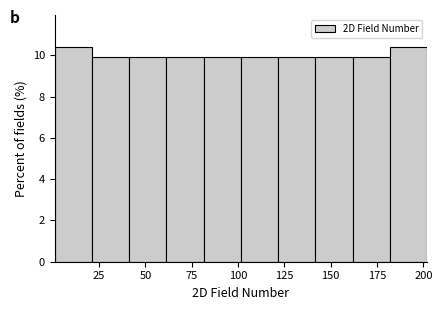

Reading left to right, list every bar in this chart as the range it spans on the x-axis followed by its height. Neither the bar edges nor the heights are printed on the chart, so give them approximately, as read against the axes.

0 to 20: 10.4
20 to 40: 10.0
40 to 60: 10.0
60 to 80: 10.0
80 to 100: 10.0
100 to 120: 10.0
120 to 140: 10.0
140 to 160: 10.0
160 to 180: 10.0
180 to 200: 10.4